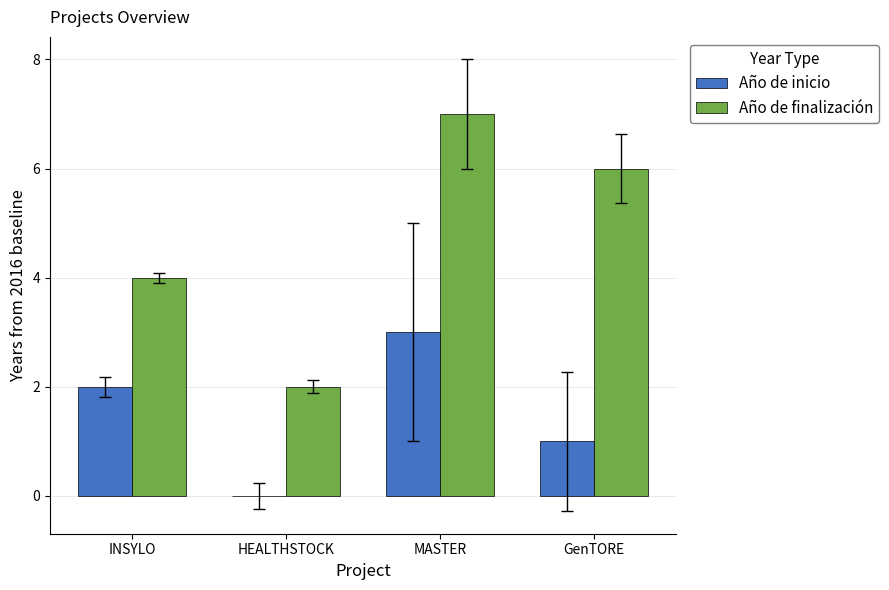

Are the bars grouped side by side (vs. stacked)?

Yes